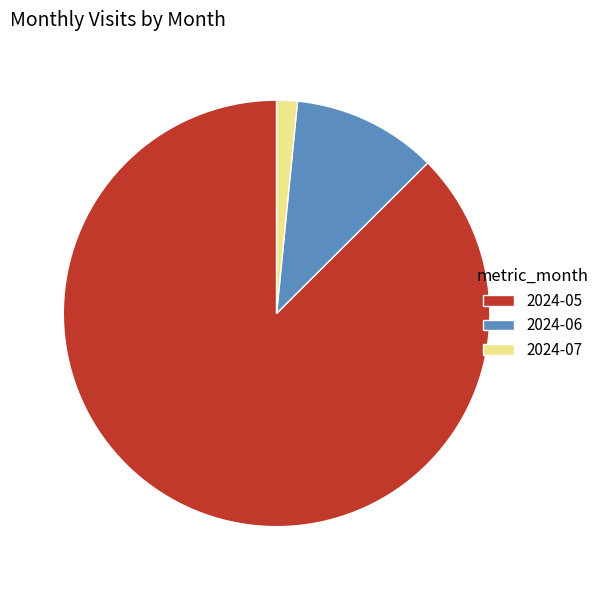

Is there a majority slice in this chart?

Yes